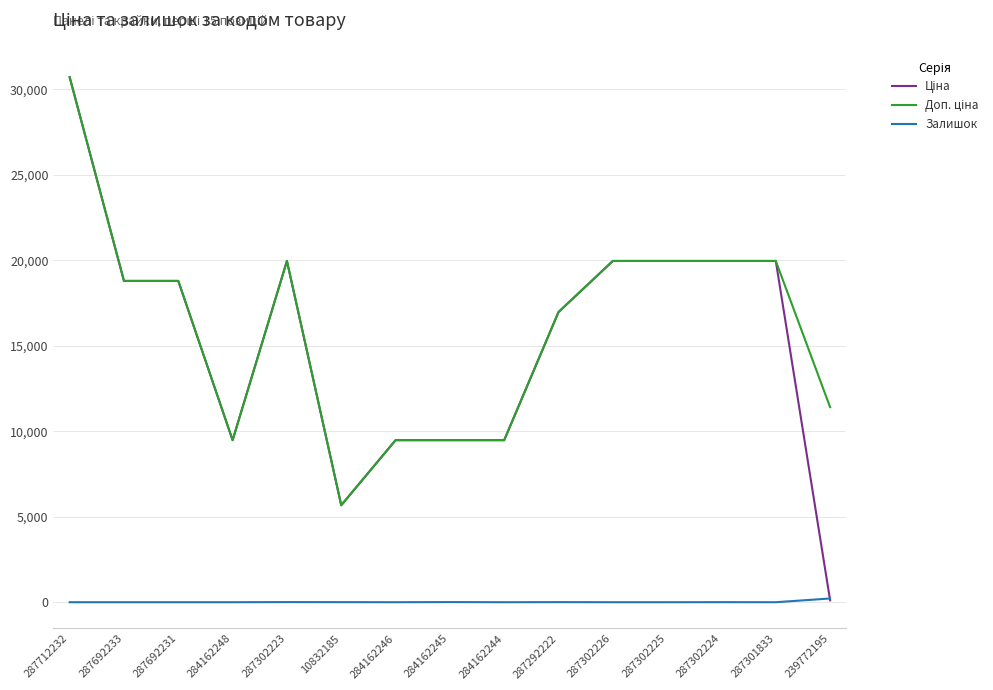

At which category is the sum across all series the highest?

287712232